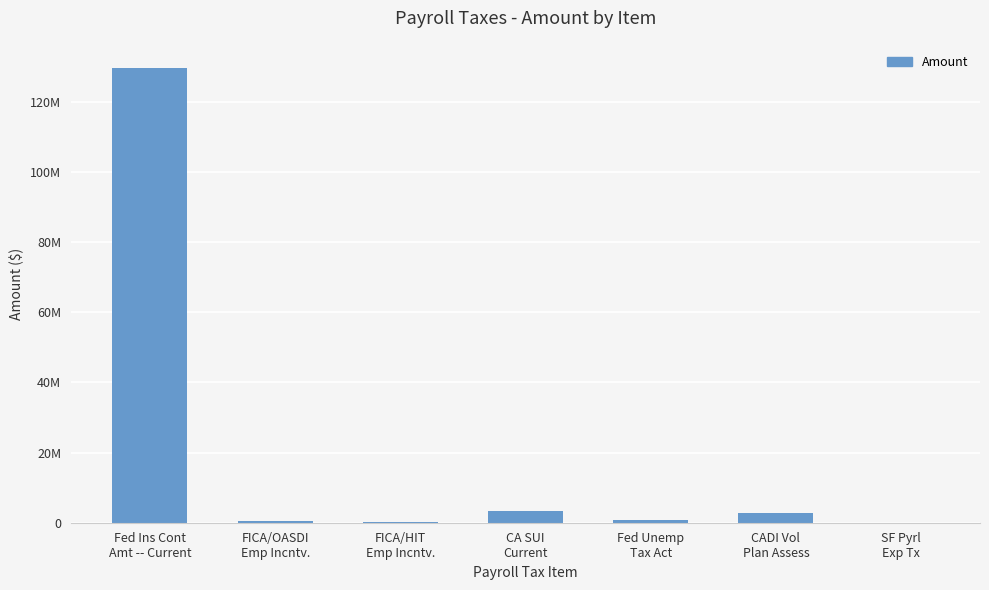

Count the number of data series in this chart.

1